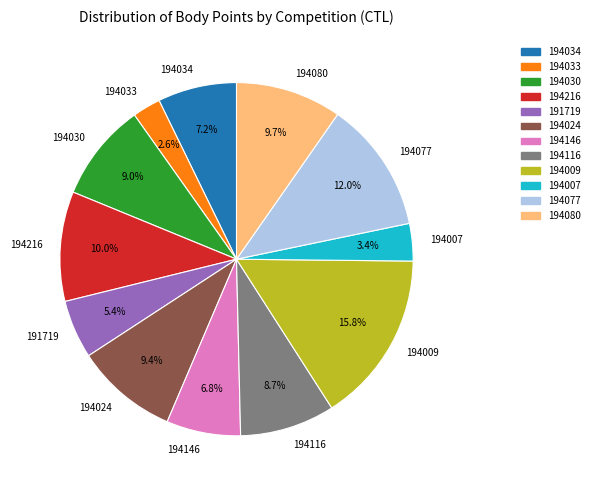

What percentage is NOT represented by 194080?

90.3%